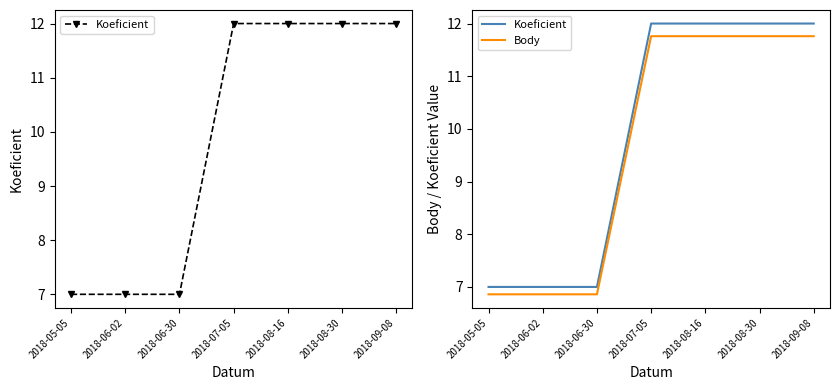

What is the average value of the Koeficient series?

9.9